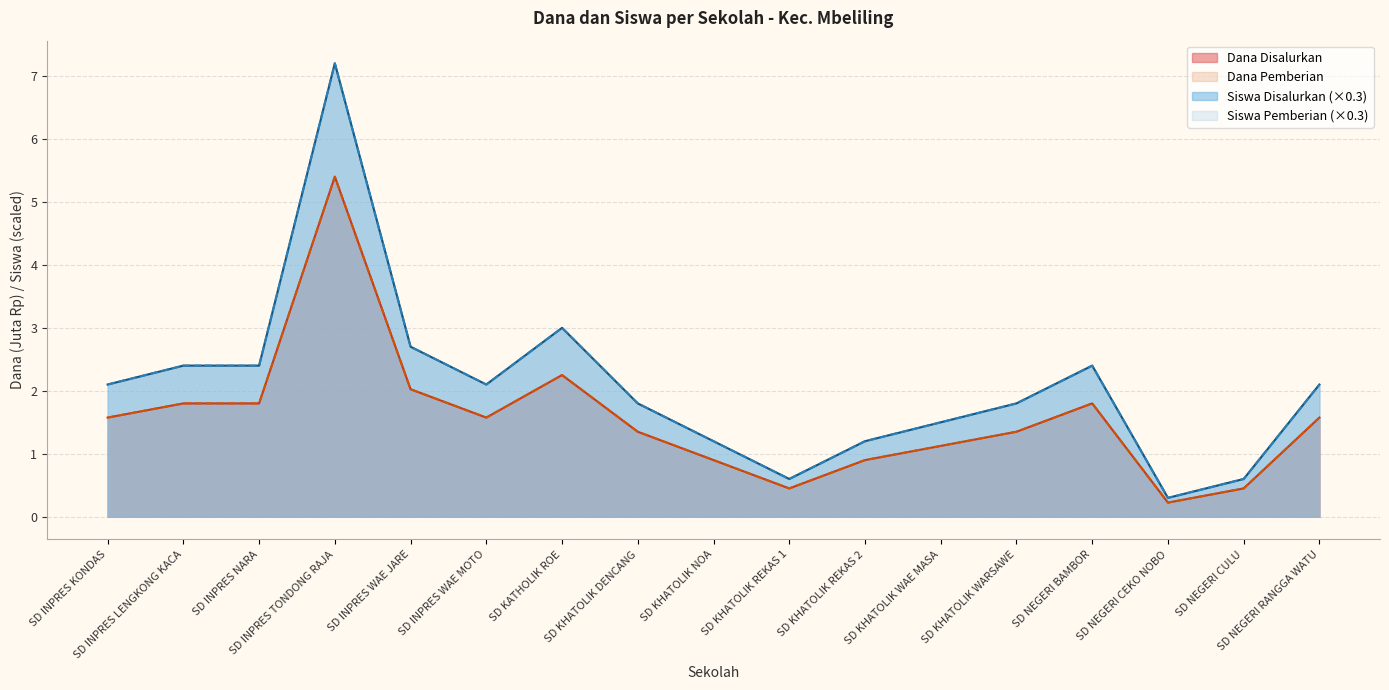

Where does the Dana Disalurkan series first go above 1?

SD INPRES KONDAS